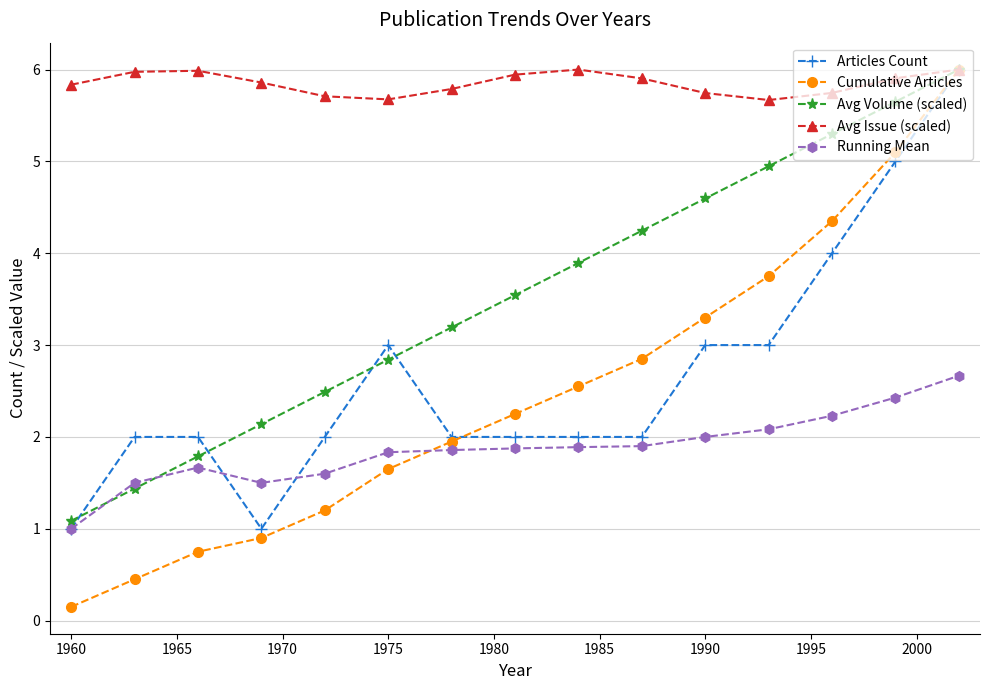

Which series has the largest total across all categories?

Avg Issue (scaled)